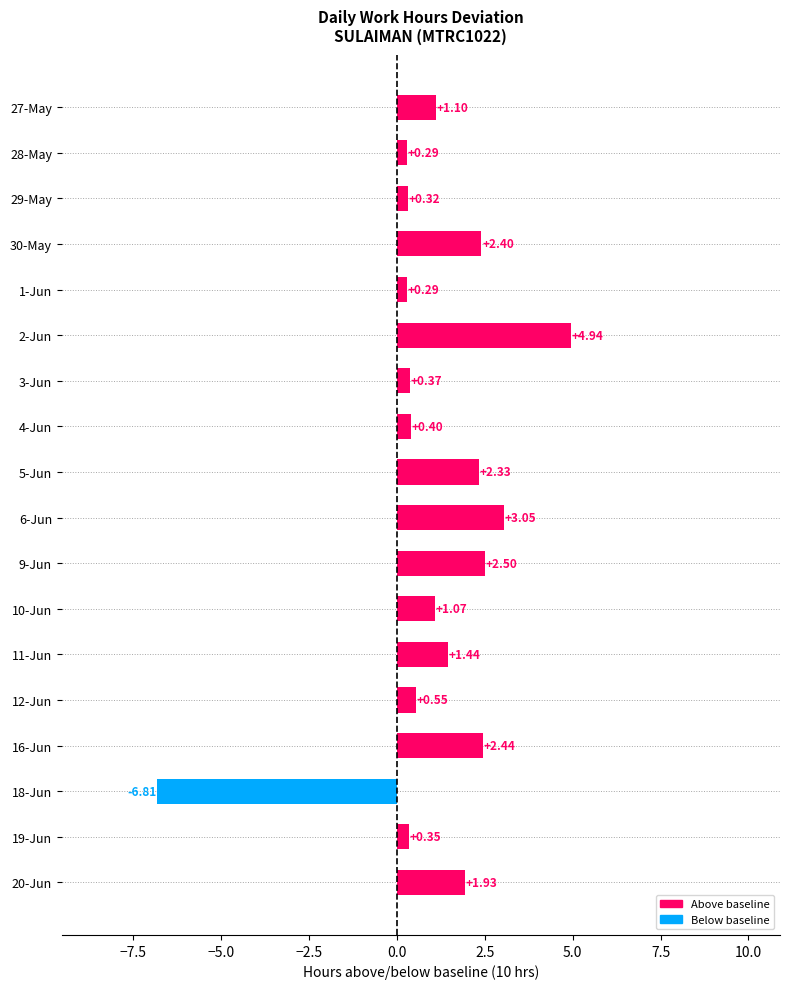

What is the change in value from 12-Jun to 16-Jun?

+1.9